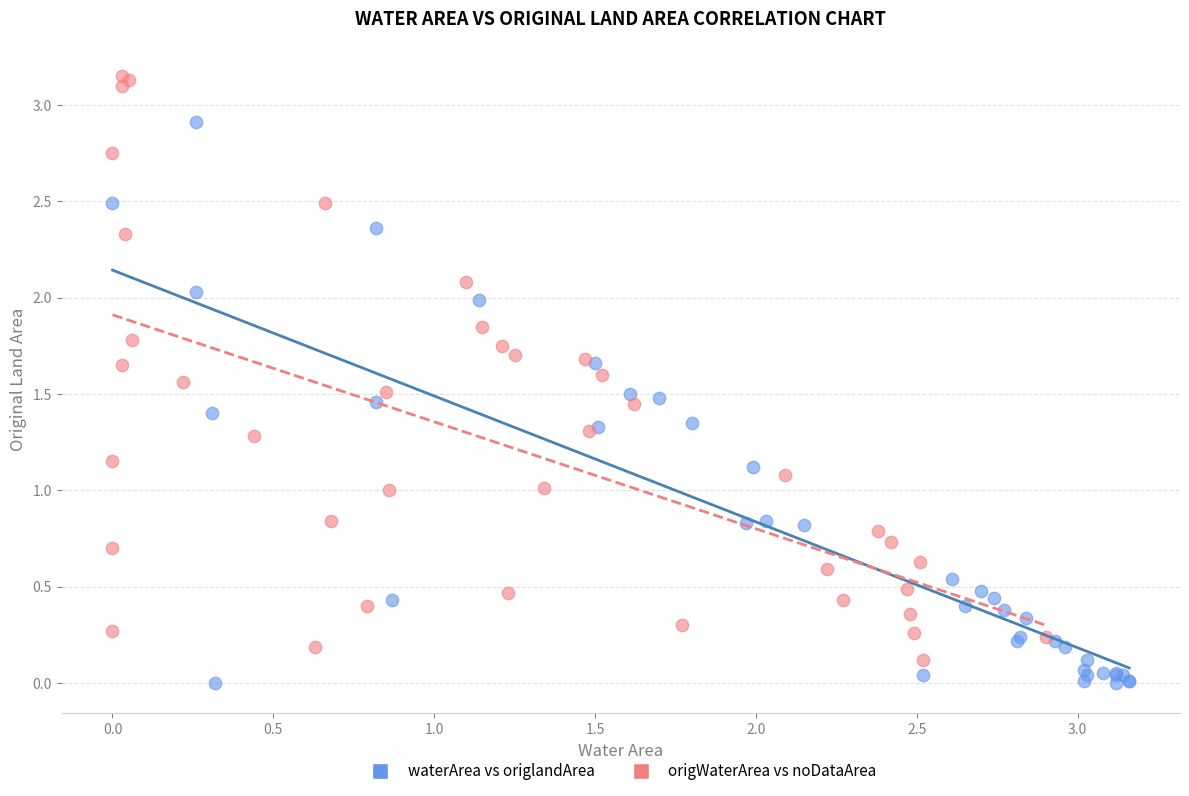

Which series reaches the minimum Y coordinate?

waterArea vs origlandArea